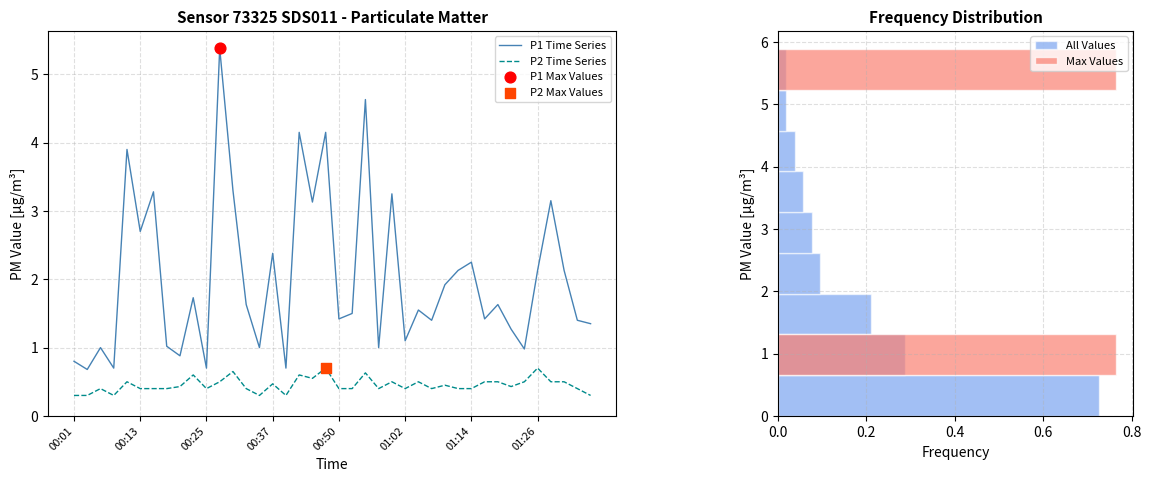

Which series contains the lowest Y value?

P2 Time Series